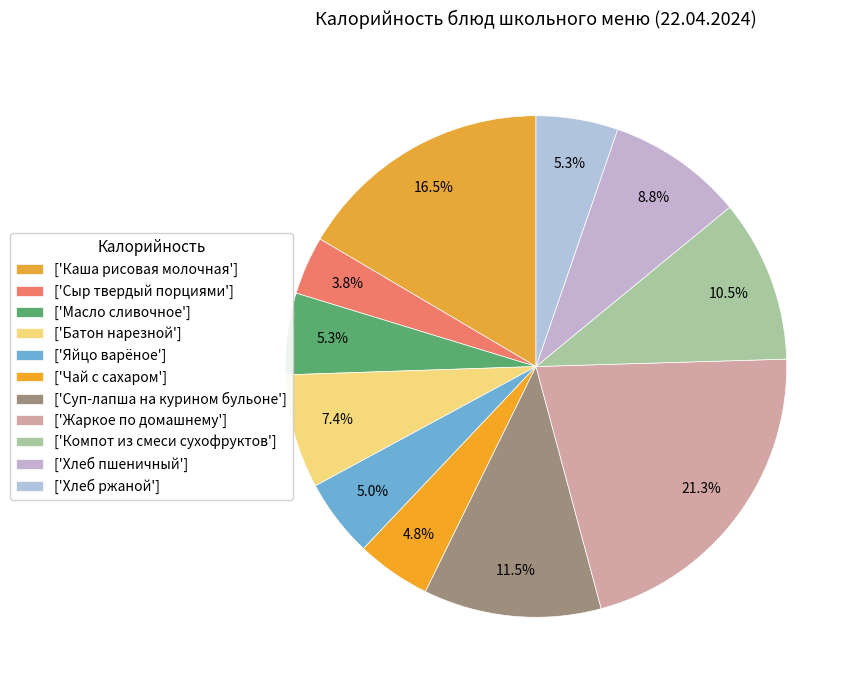

How many segments does this pie chart have?

11